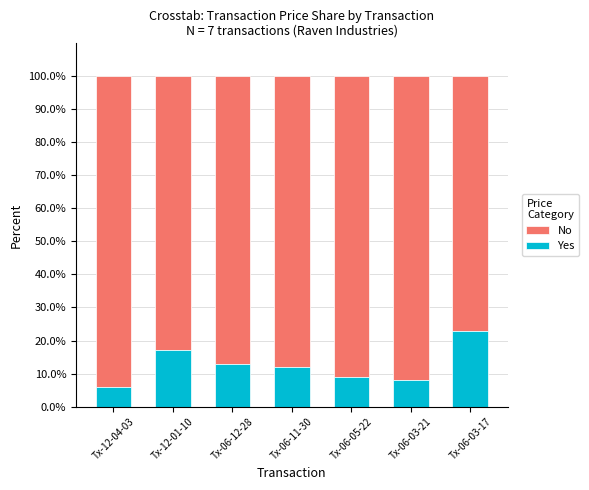

Reading left to right, what are the values for Yes?

Tx-12-04-03=6	Tx-12-01-10=17	Tx-06-12-28=13	Tx-06-11-30=12	Tx-06-05-22=9	Tx-06-03-21=8	Tx-06-03-17=23